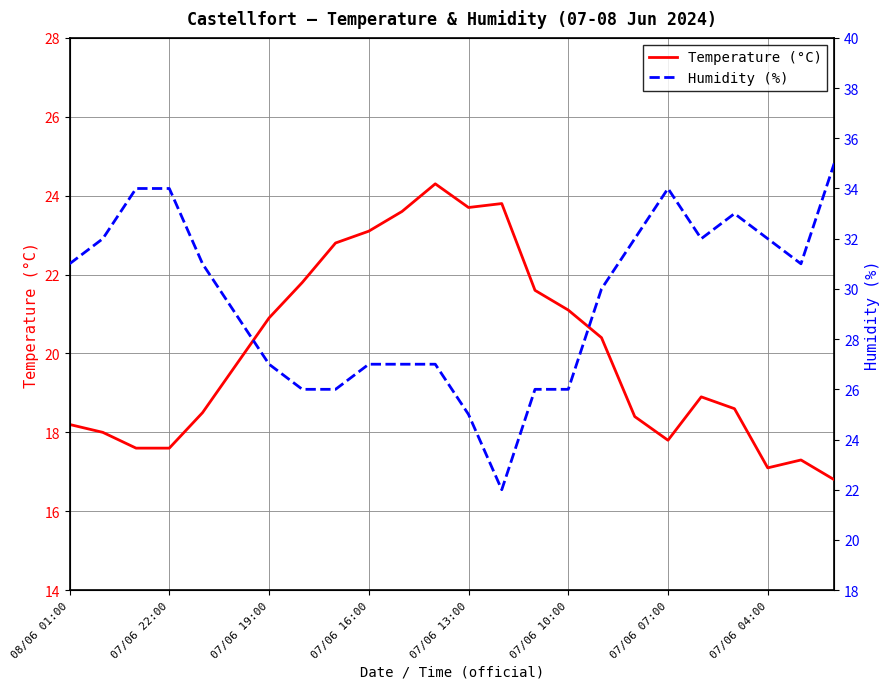

List the series in order of their overall mean, lowest first.

Temperature (°C), Humidity (%)